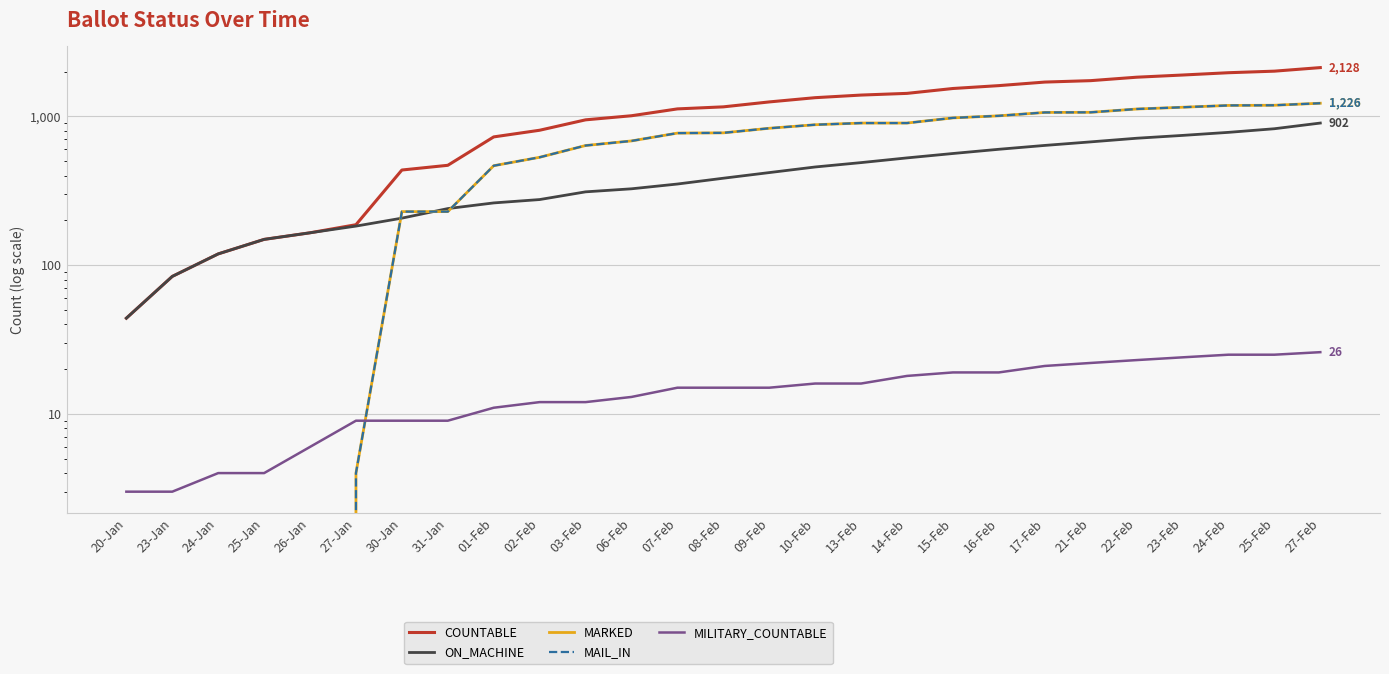

Between 07-Feb and 23-Feb, which series saw the biggest shift?

COUNTABLE